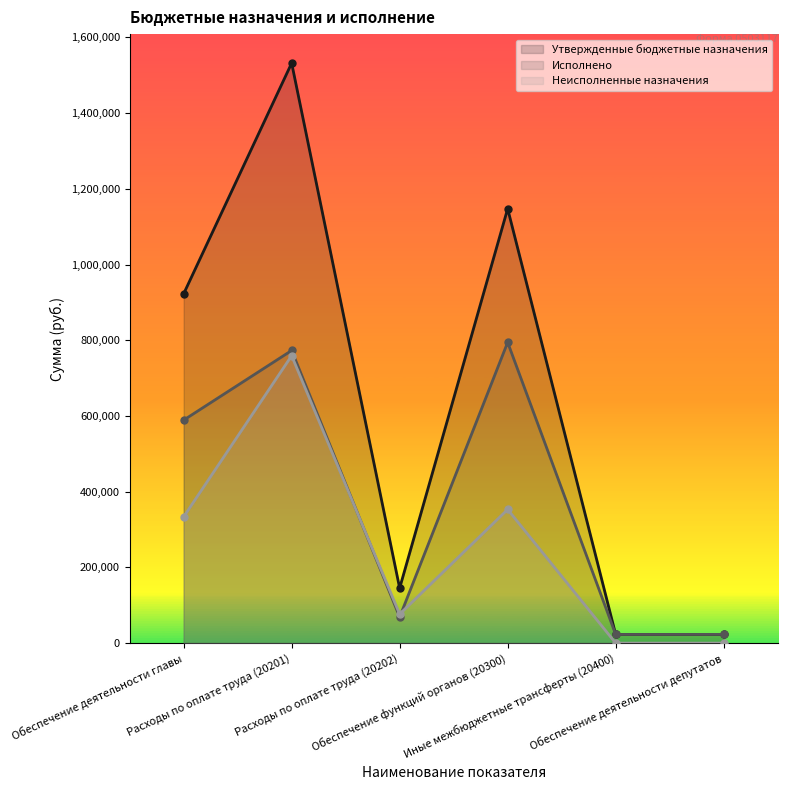

What are all the series names shown in the legend?

Утвержденные бюджетные назначения, Исполнено, Неисполненные назначения